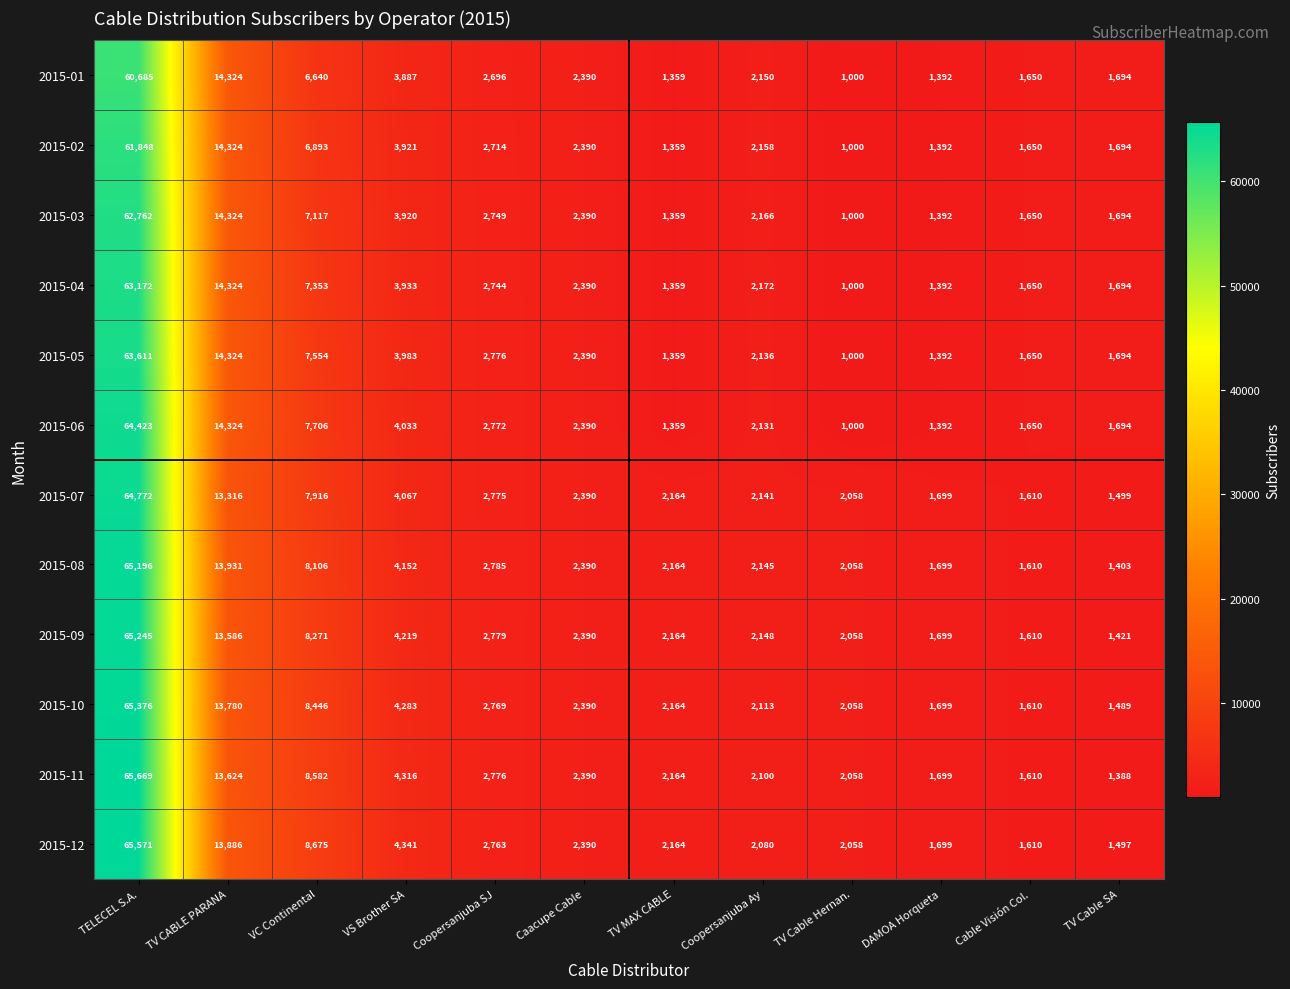

What is the difference between the 2015-12 values at Caacupe Cable and TELECEL S.A.?

63181